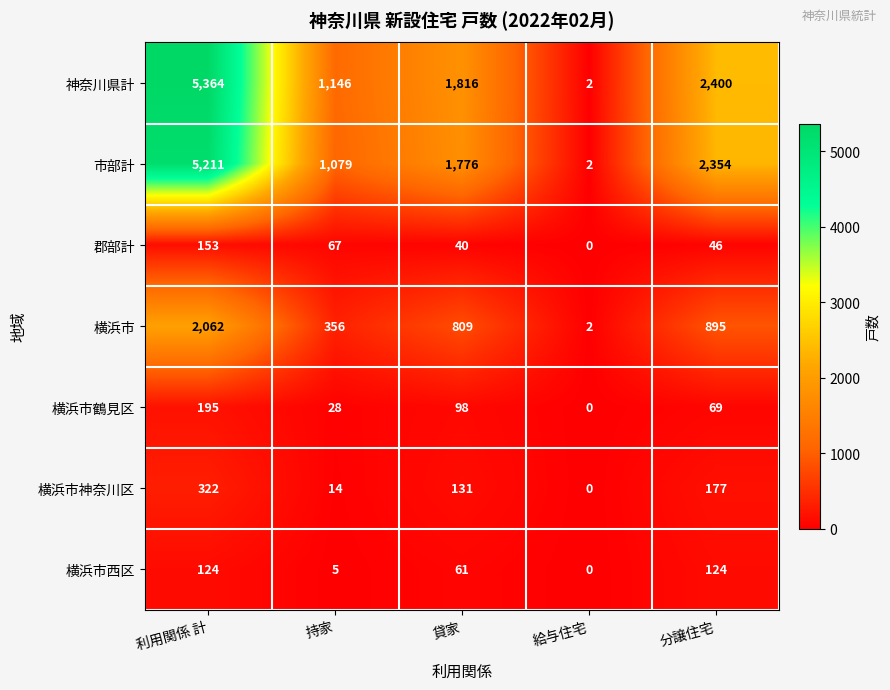

What is the maximum value shown in the chart?

5364